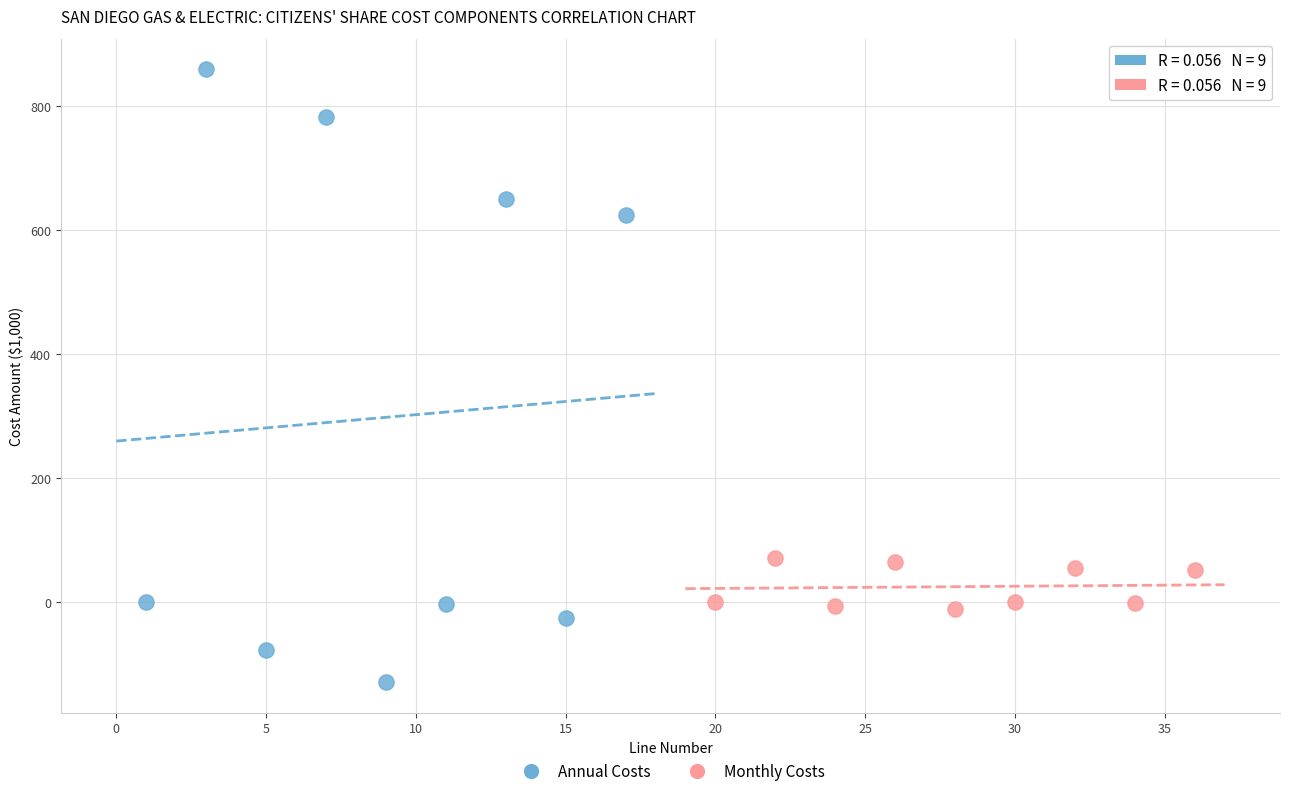

Which series has the largest Y range (max minus min)?

Annual Costs